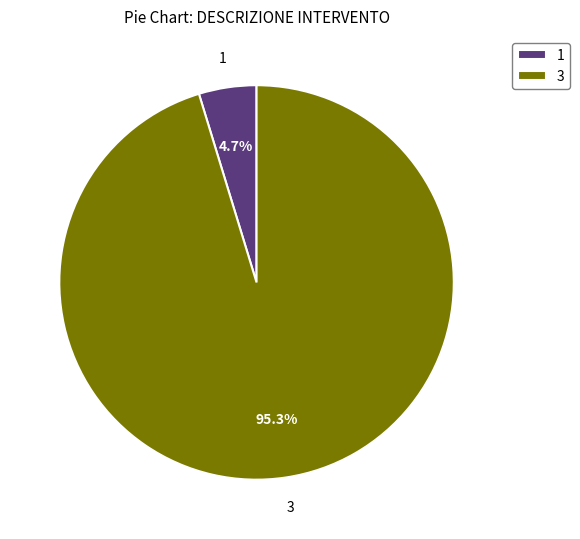

Is there any slice that represents more than half of the pie?

Yes